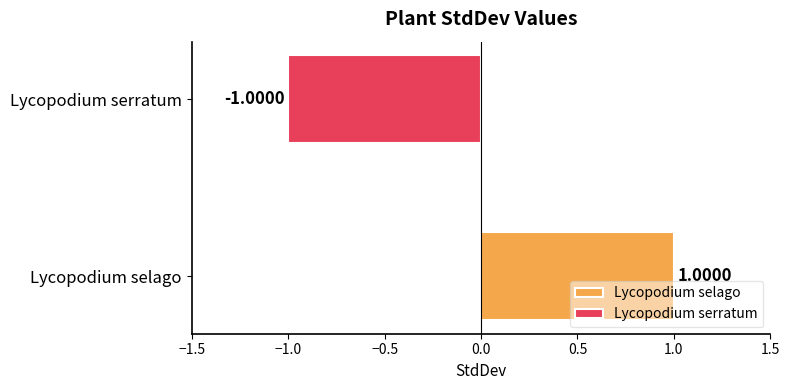

Which series has the largest range (max minus min)?

Lycopodium selago